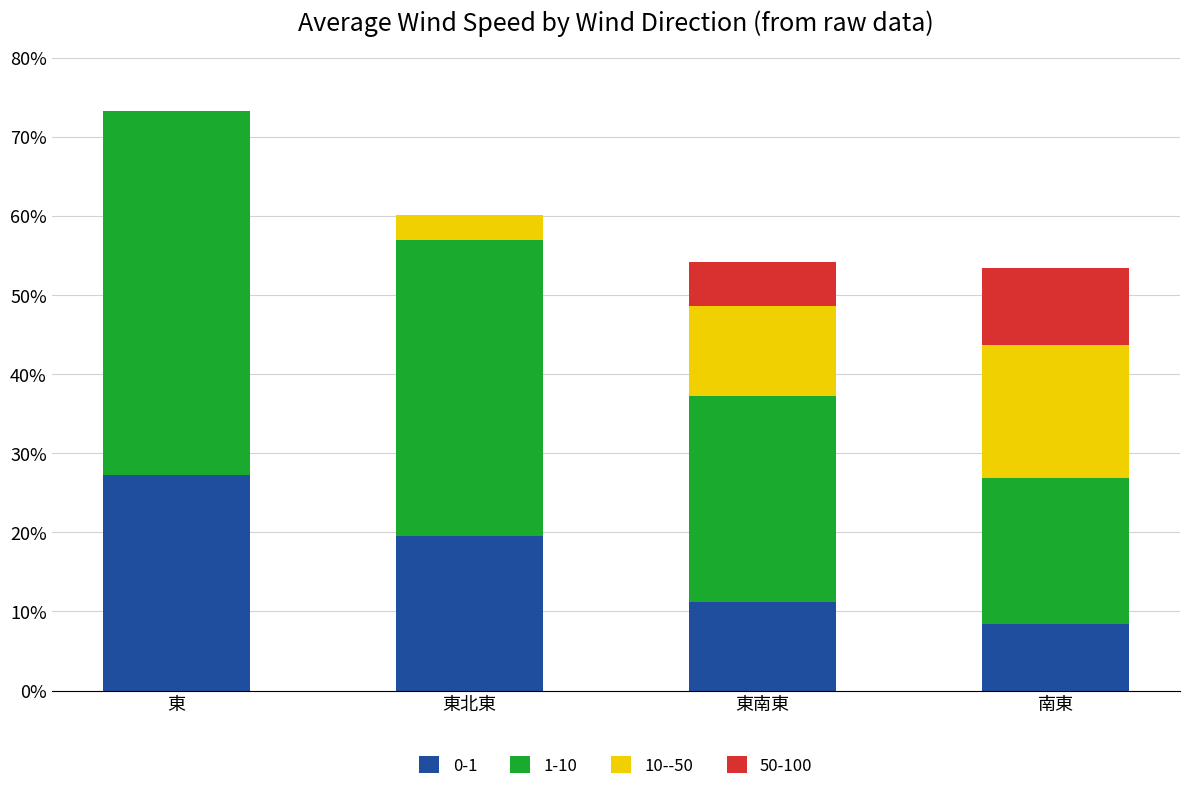

At which category is the sum across all series the highest?

東